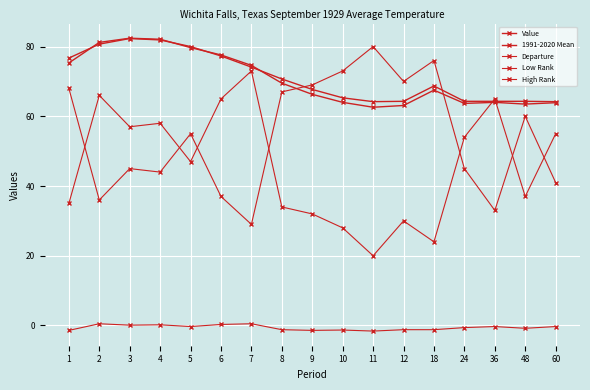

Count the number of categories in the chart.

17